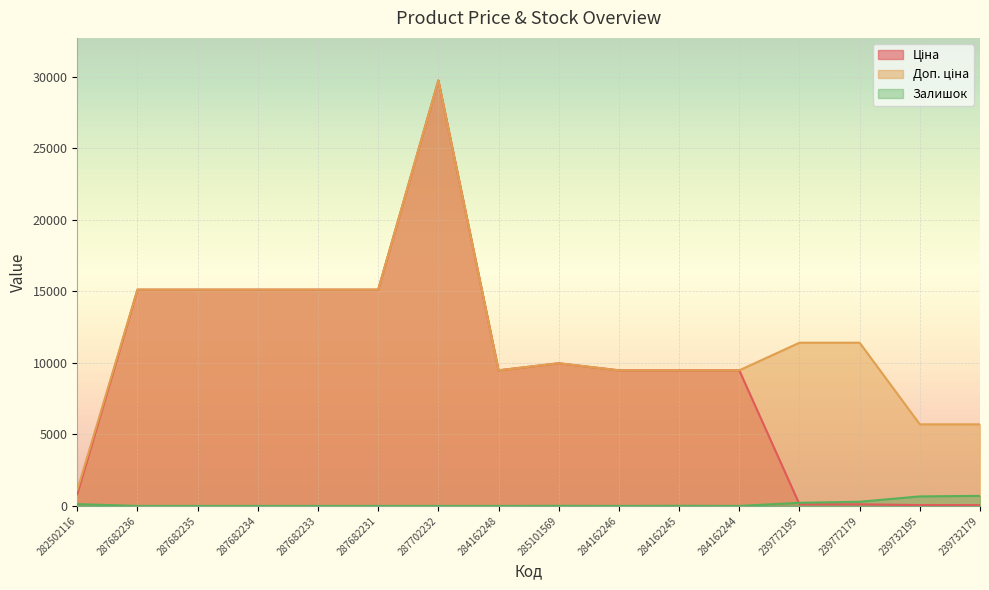

At which label is Ціна closest to 14902?

287682236